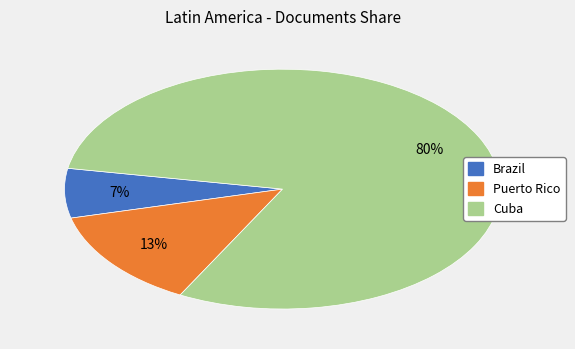

Rank the categories by value from lowest to highest.

Brazil, Puerto Rico, Cuba